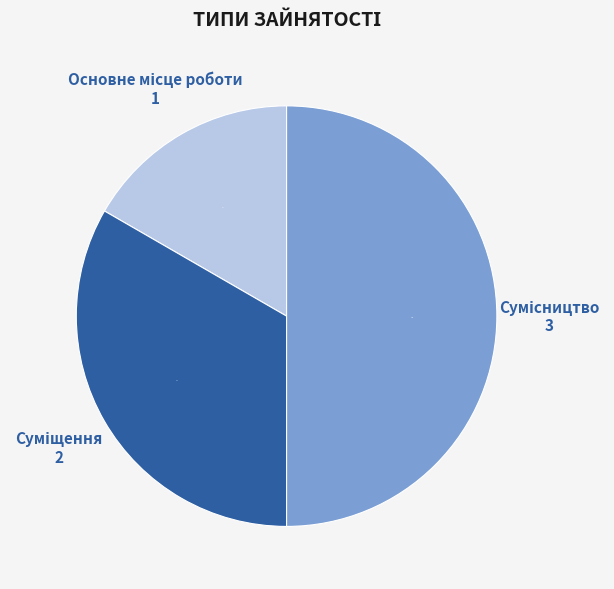

To the nearest percent, what is the difference between the largest and smallest slice percentages?

33%